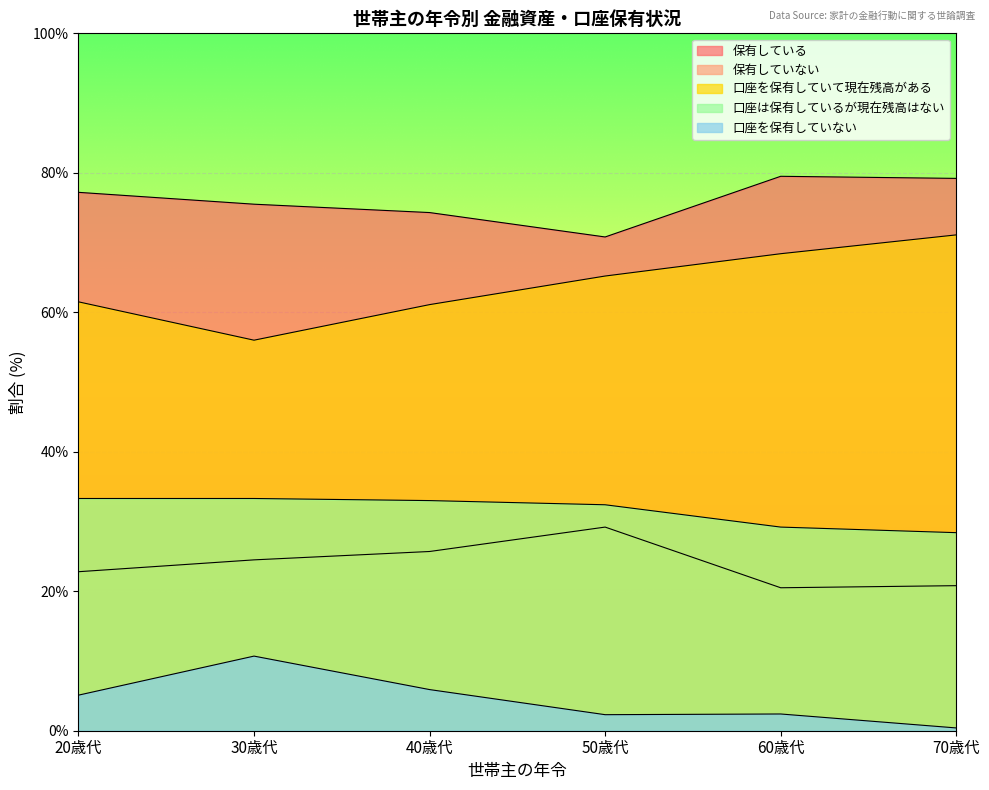

What is the difference between the maximum and minimum values in the 口座を保有していて現在残高がある series?

15.1